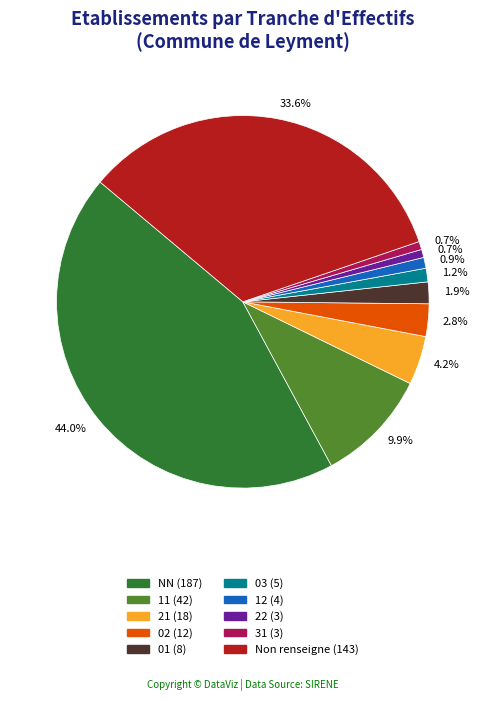

Is there a majority slice in this chart?

No